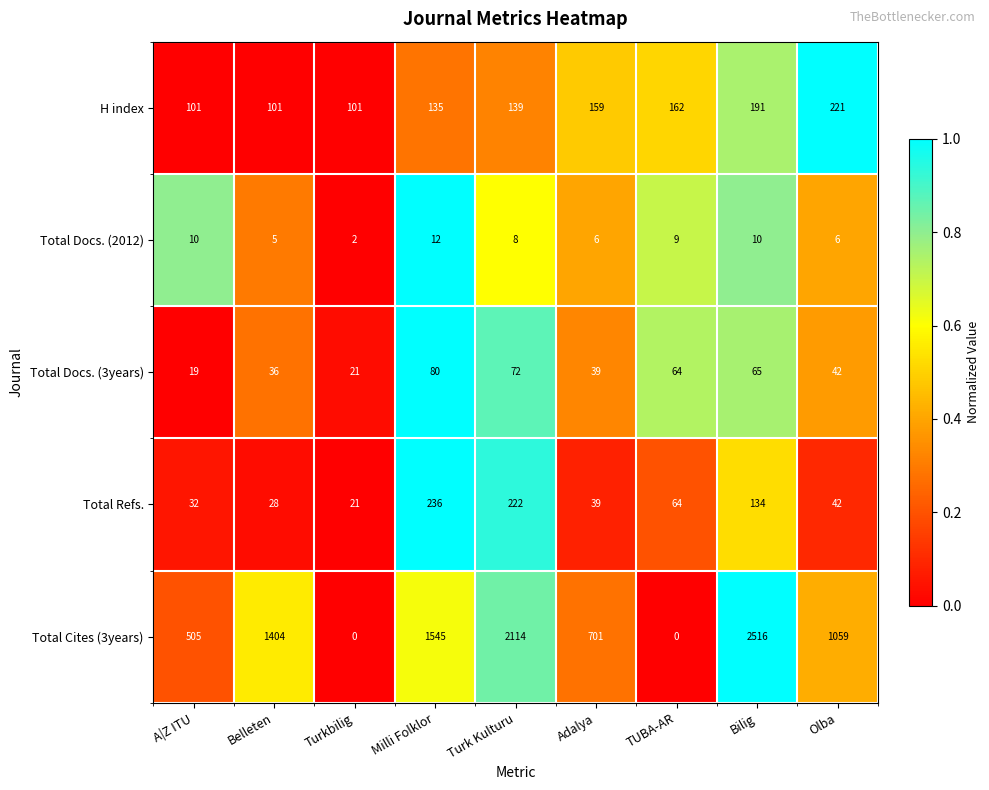

What is the lowest value of the H index series?

101